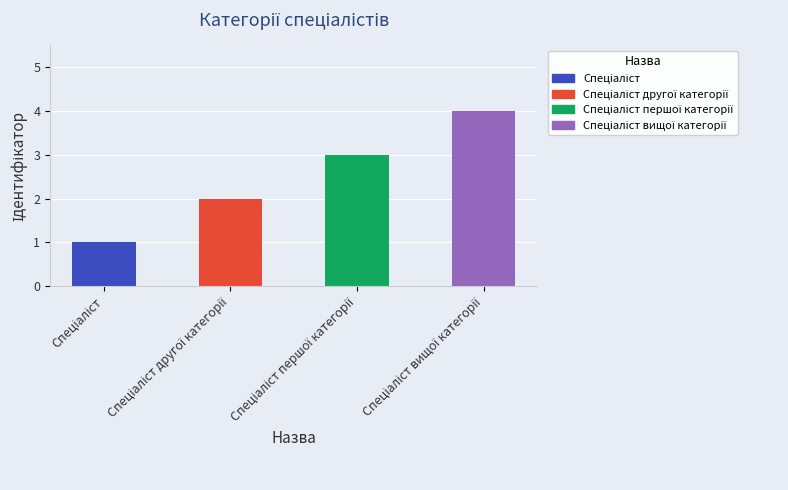

Reading left to right, extract all data points from this chart.

1	2	3	4